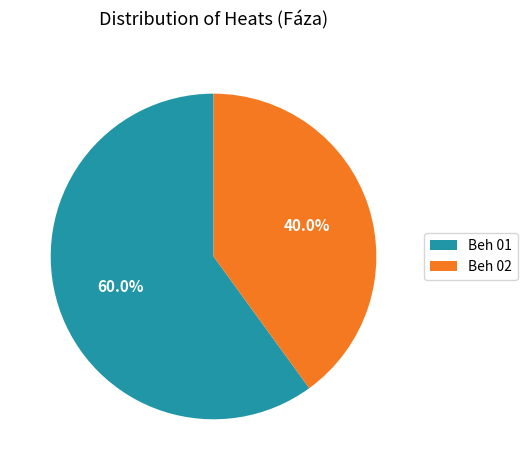

Is there a majority slice in this chart?

Yes